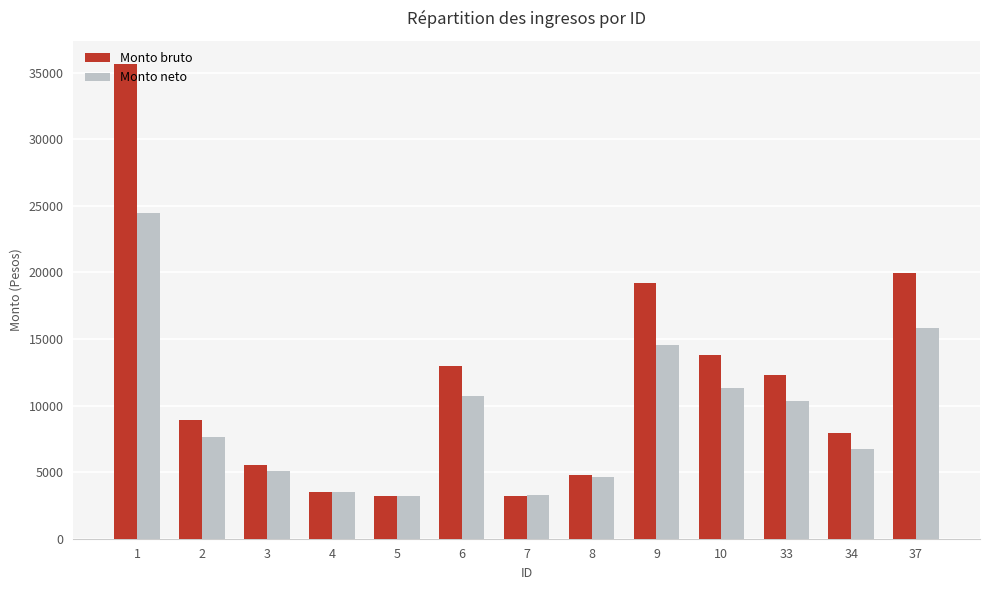

Which series changed the most between 2 and 9?

Monto bruto